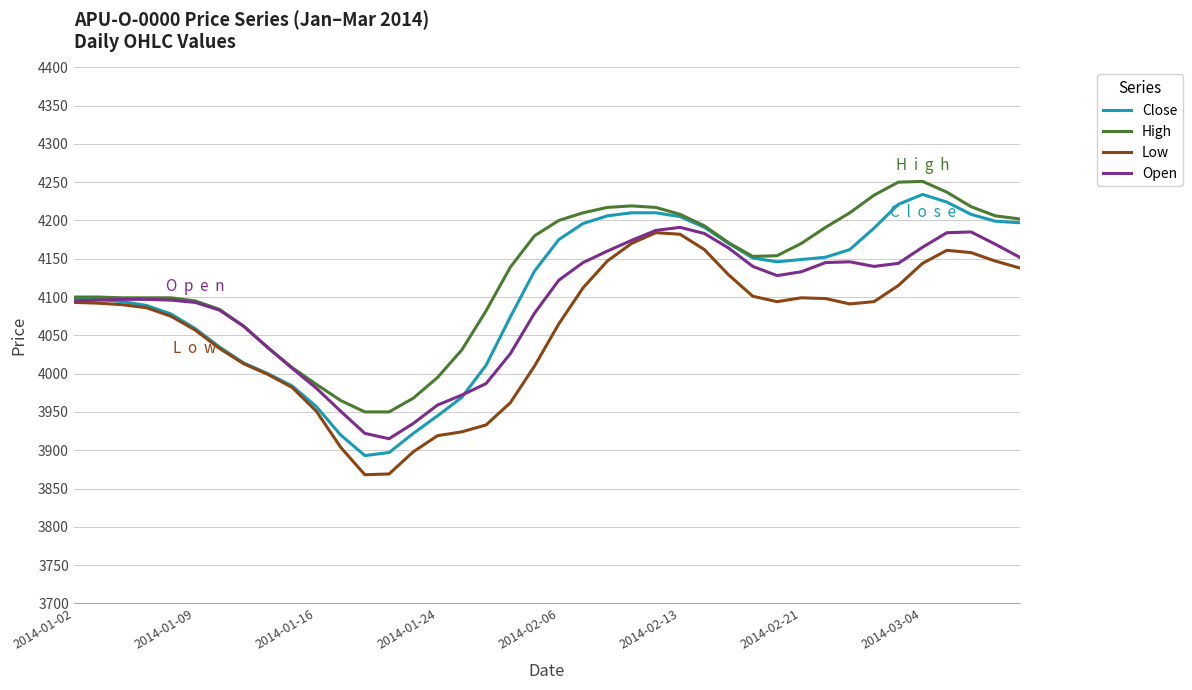

List the series in order of their overall mean, lowest first.

Low, Open, Close, High